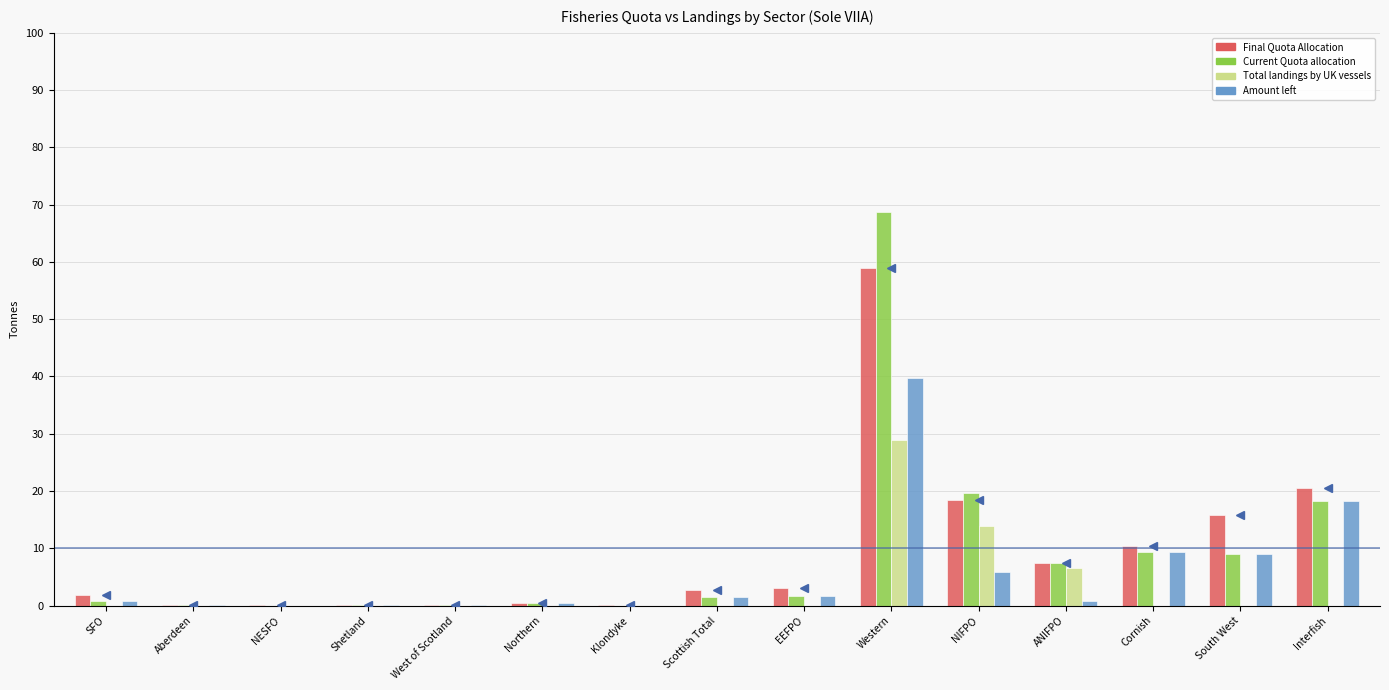

Is the value of Total landings by UK vessels at ANIFPO greater than the value of Final Quota Allocation at Aberdeen?

Yes